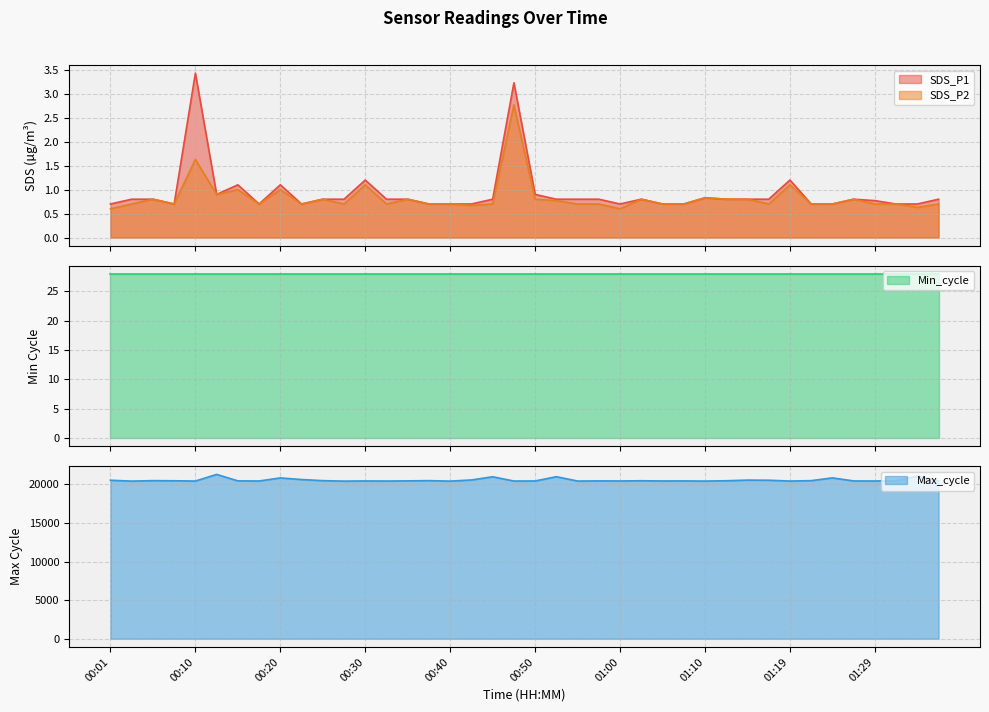

Is it true that SDS_P2 equals 1.2 at 00:55?

False